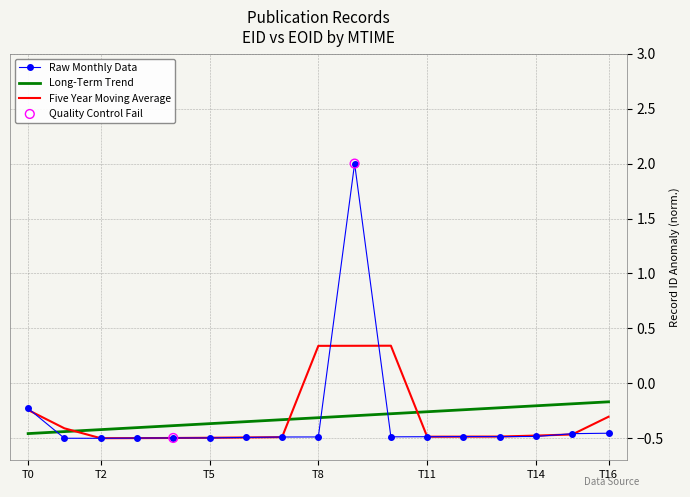

Which series has the largest range (max minus min)?

Raw Monthly Data